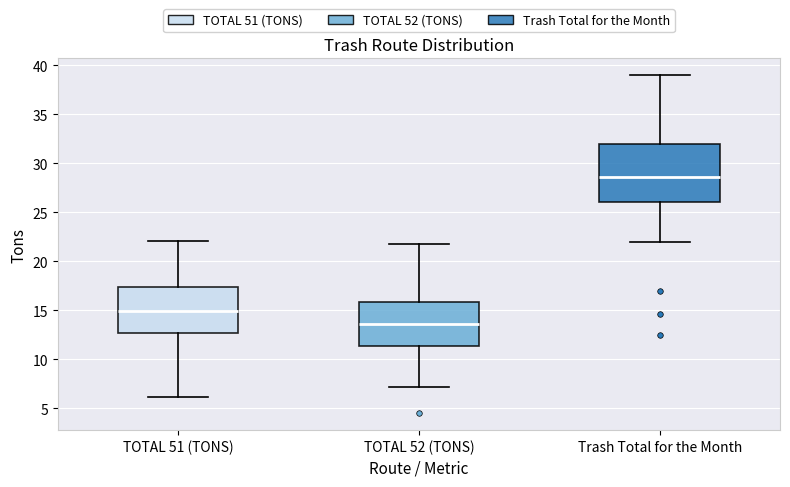

Comparing the boxes themselves (not the whiskers), which one is the tallest?

Trash Total for the Month